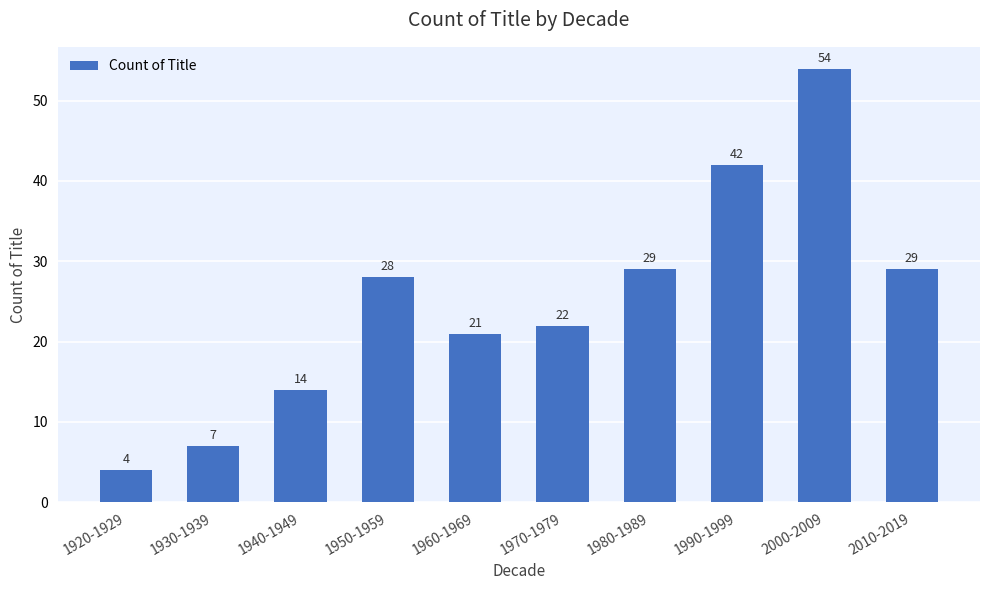

Count the number of categories in the chart.

10